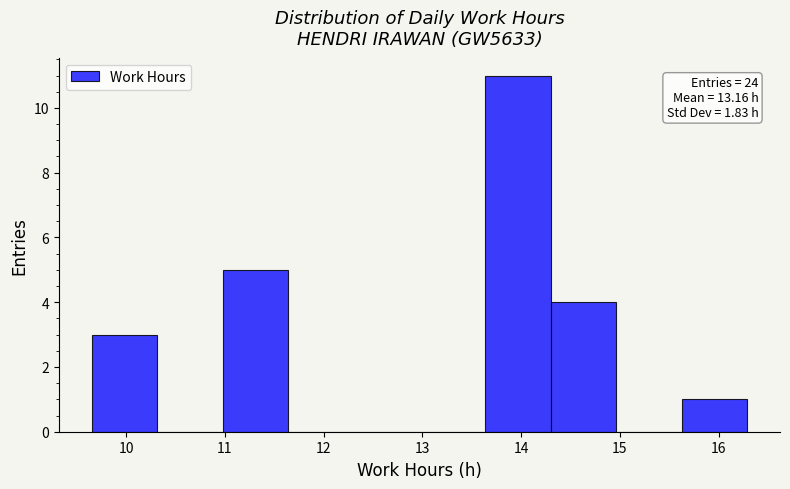

Over which range of the x-axis is the bar tallest?

13.6 to 14.3